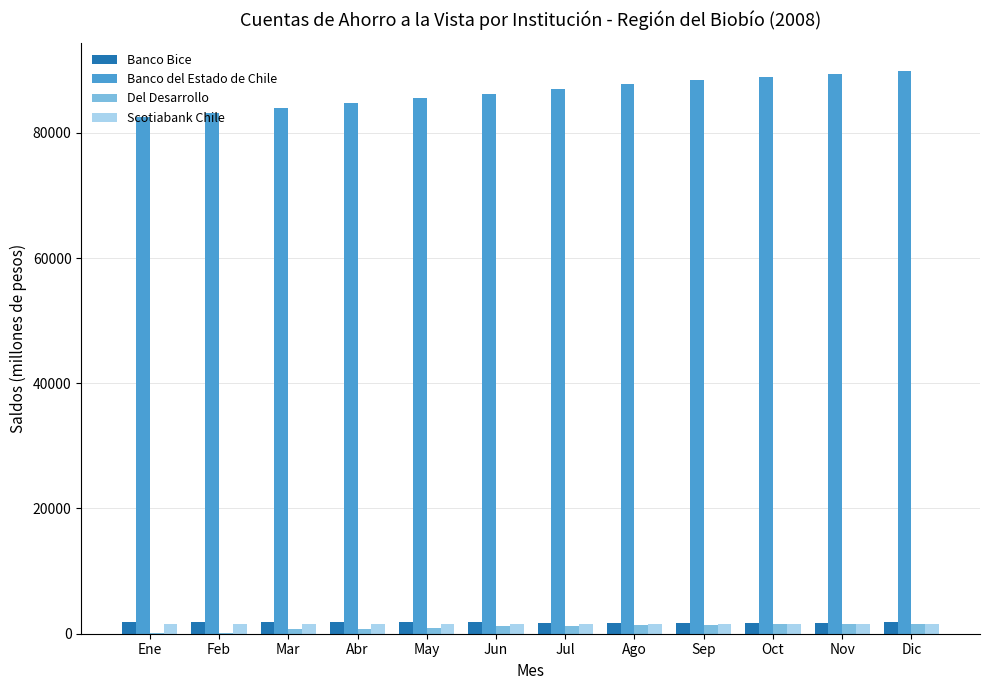

What is the maximum value shown in the chart?

89915